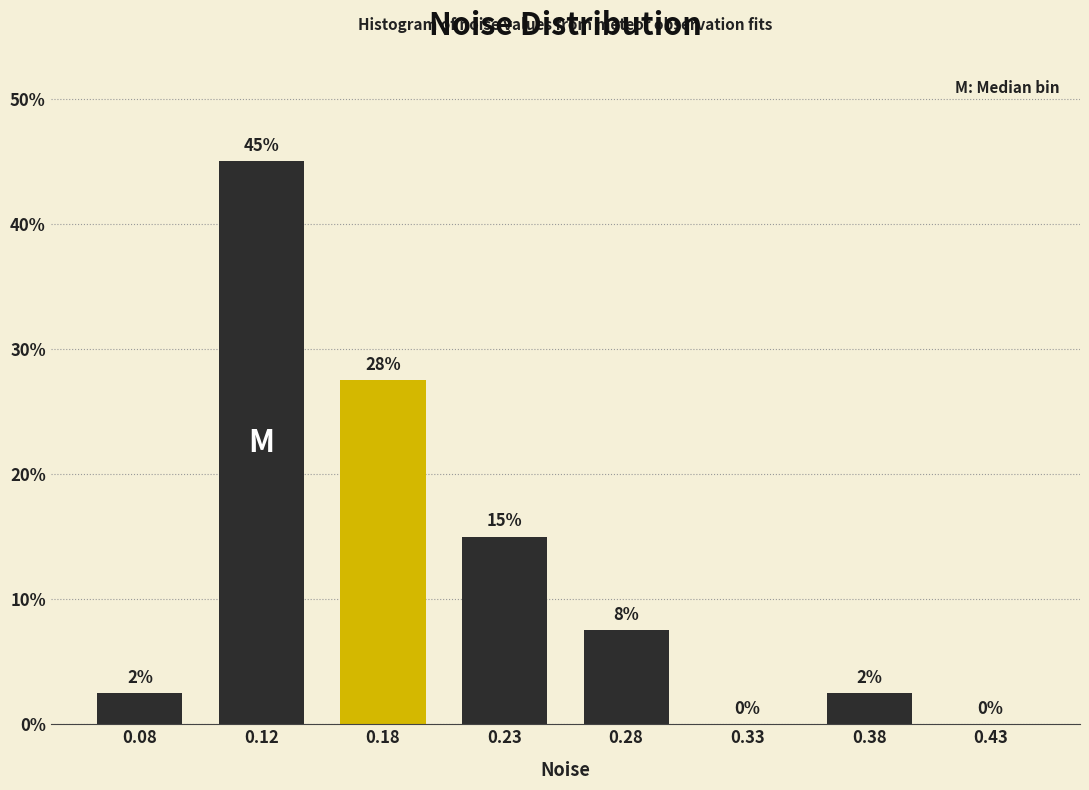

The value at 0.18 is 39.2. True or false?

False